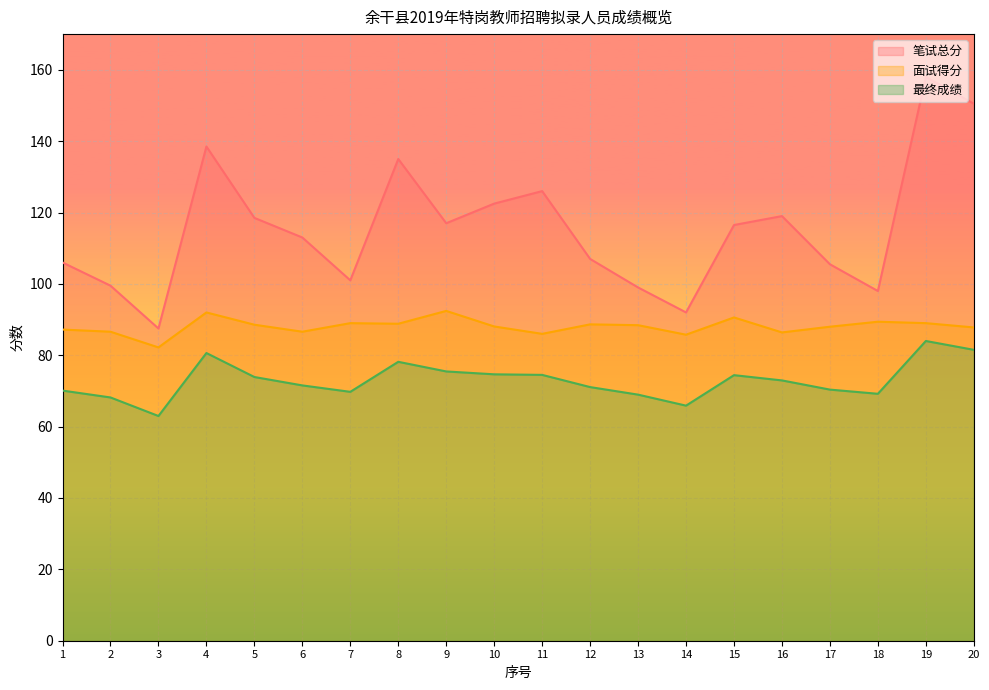

Which series has the largest total across all categories?

笔试总分